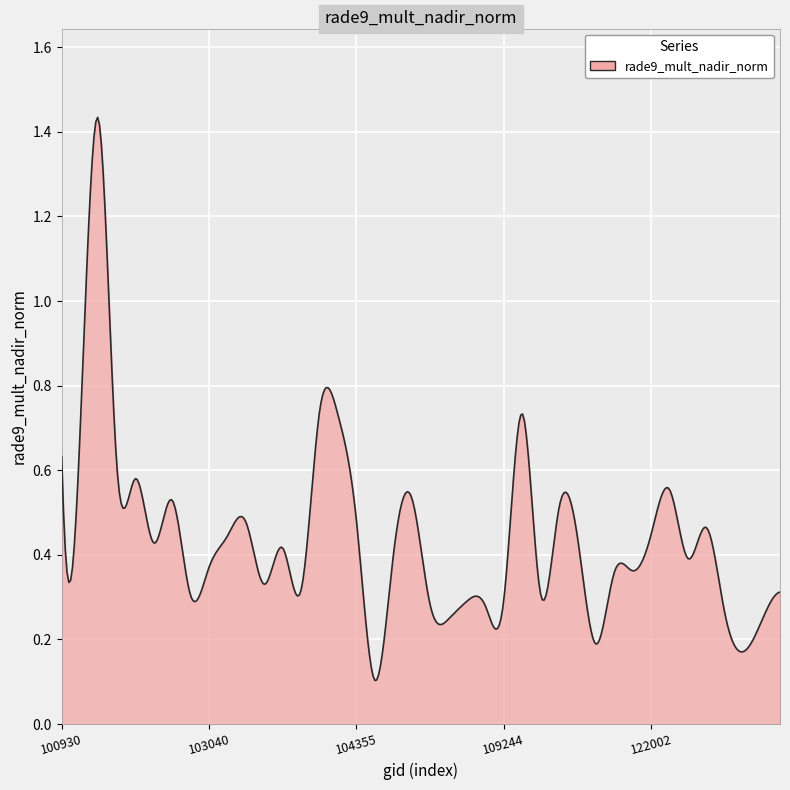

What is the difference between the maximum and minimum values?

1.3